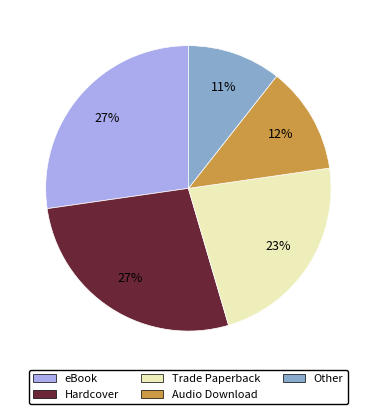

Is it true that eBook is 20% of the pie?

False